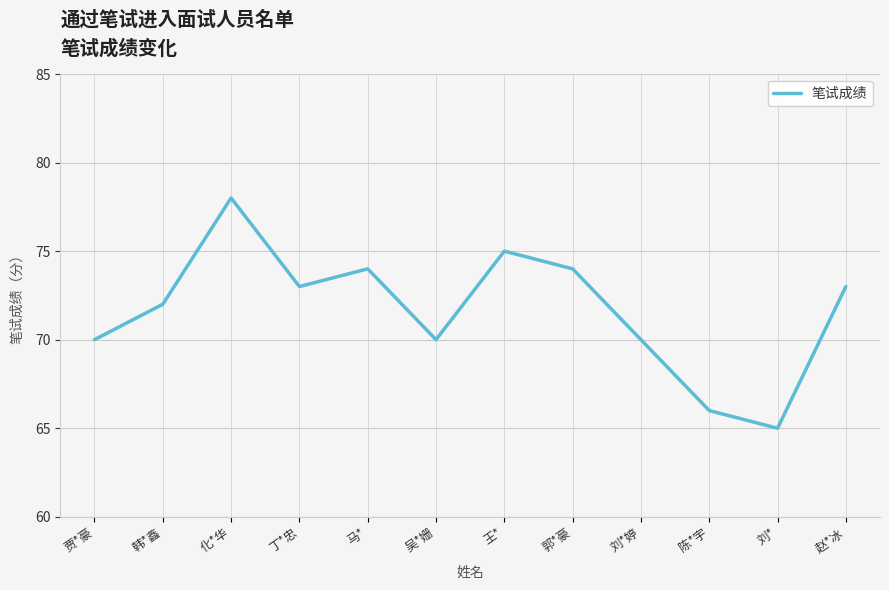

True or false: there are more than 0 points higher than both neighbors.

True